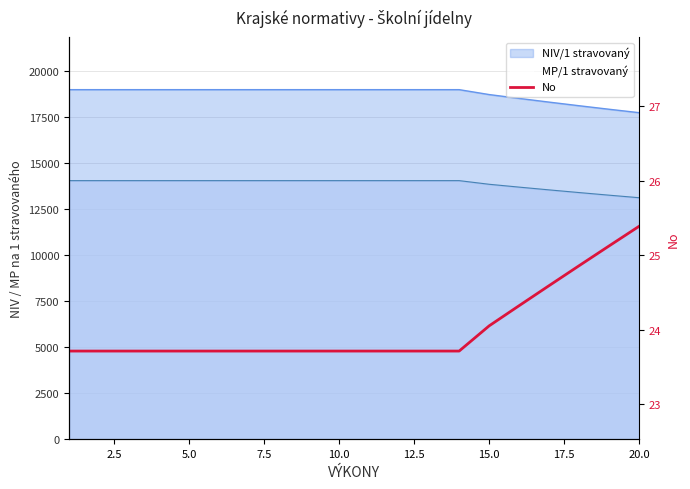

Reading left to right, what are all the values shown in this chart?

23.7	23.7	23.7	23.7	23.7	23.7	23.7	23.7	23.7	23.7	23.7	23.7	23.7	23.7	24.1	24.3	24.6	24.9	25.1	25.4